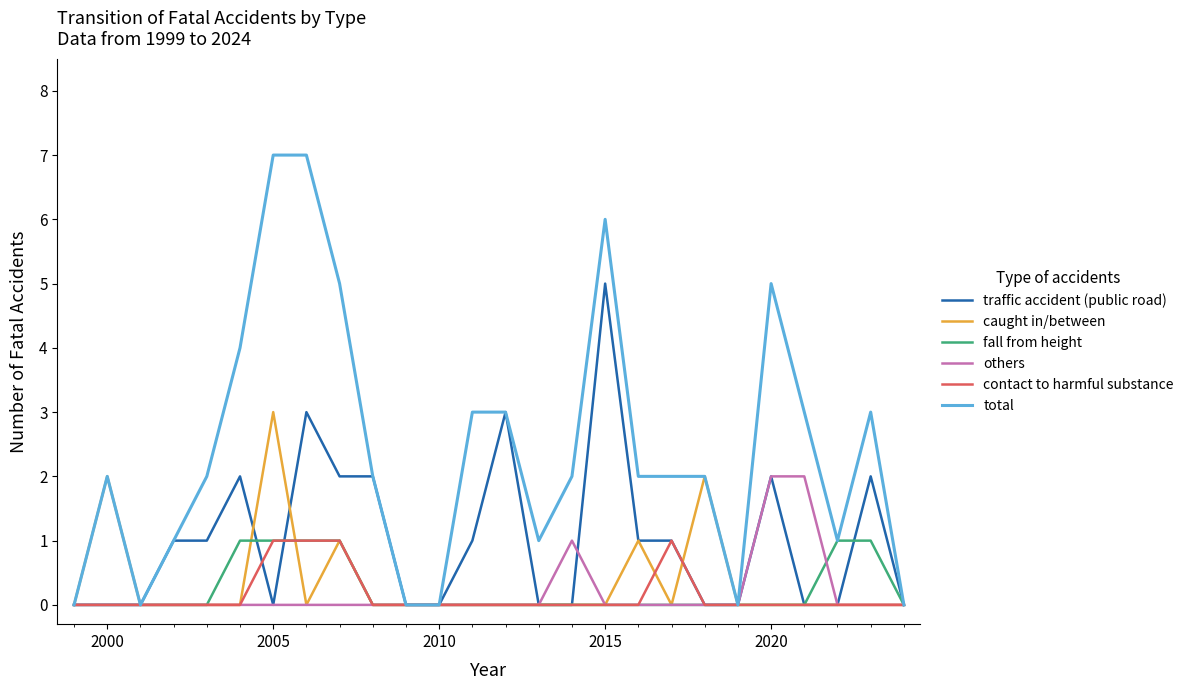

Which series has the largest total across all categories?

total